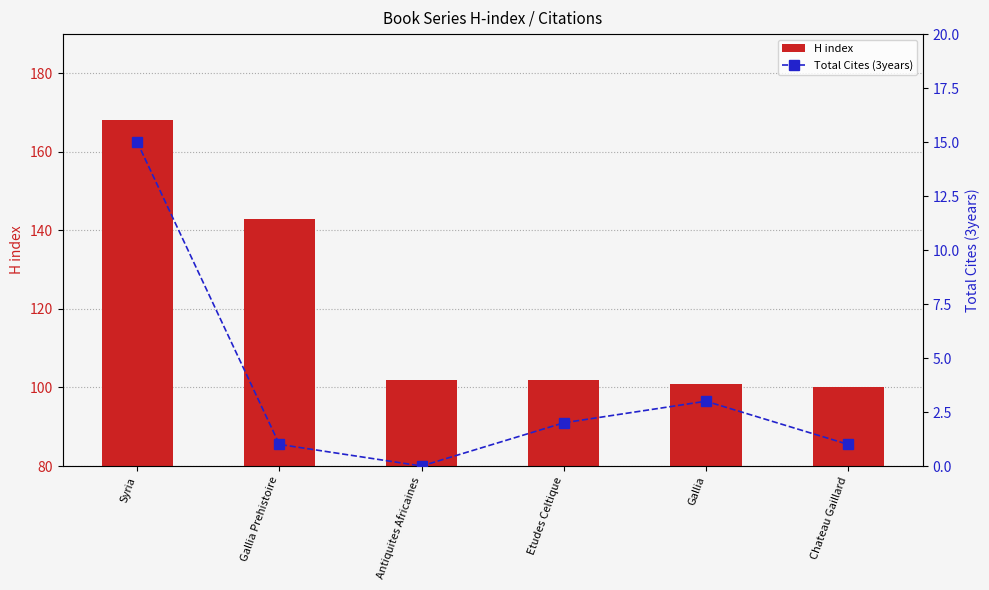

List the labels in order of Total Cites (3years) value, smallest first.

Antiquites Africaines, Gallia Prehistoire, Chateau Gaillard, Etudes Celtique, Gallia, Syria